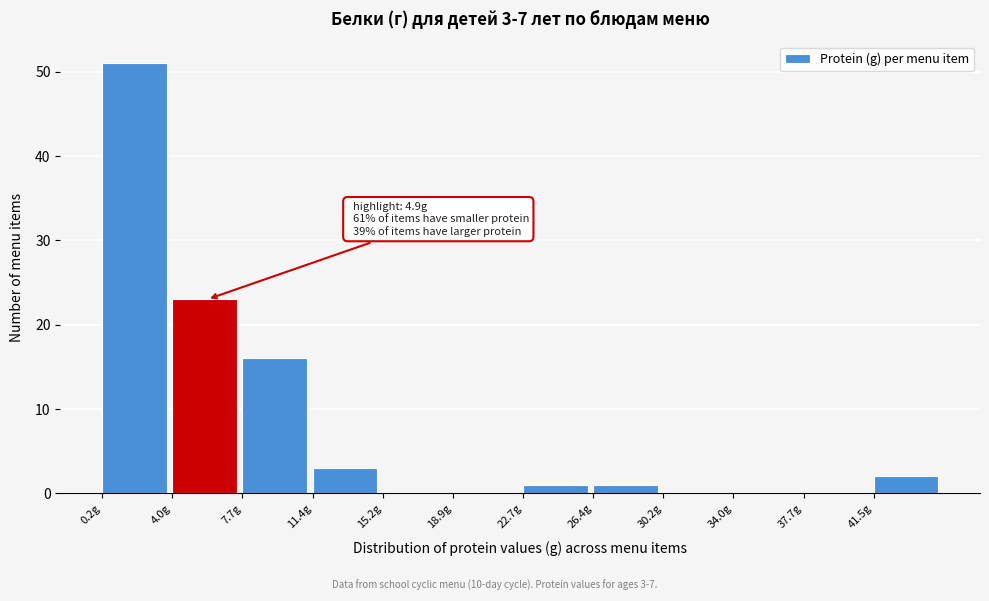

Which range on the x-axis has the tallest bar?

0.20 to 3.95